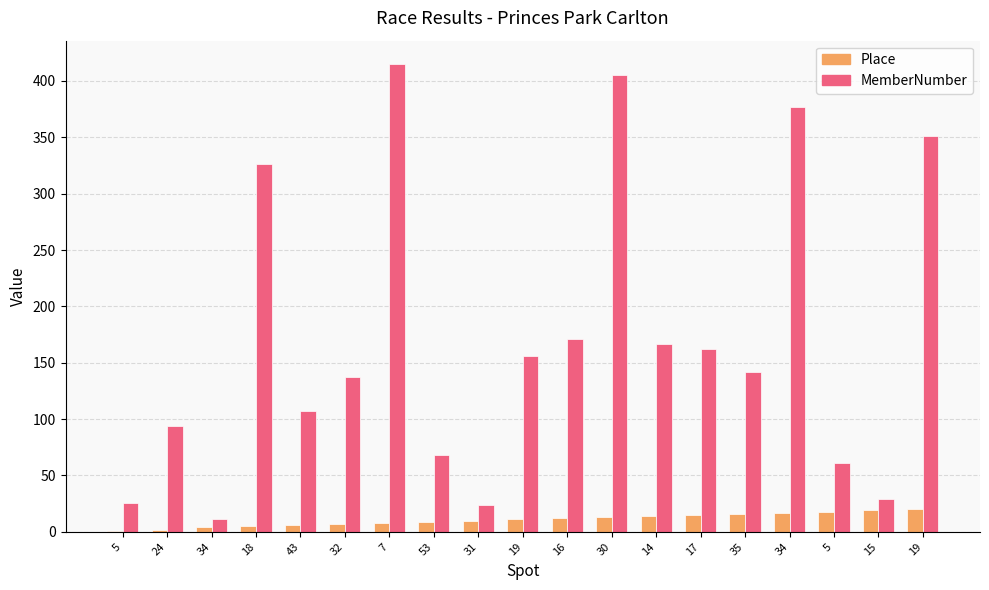

What is the difference between the maximum and minimum values in the MemberNumber series?

404